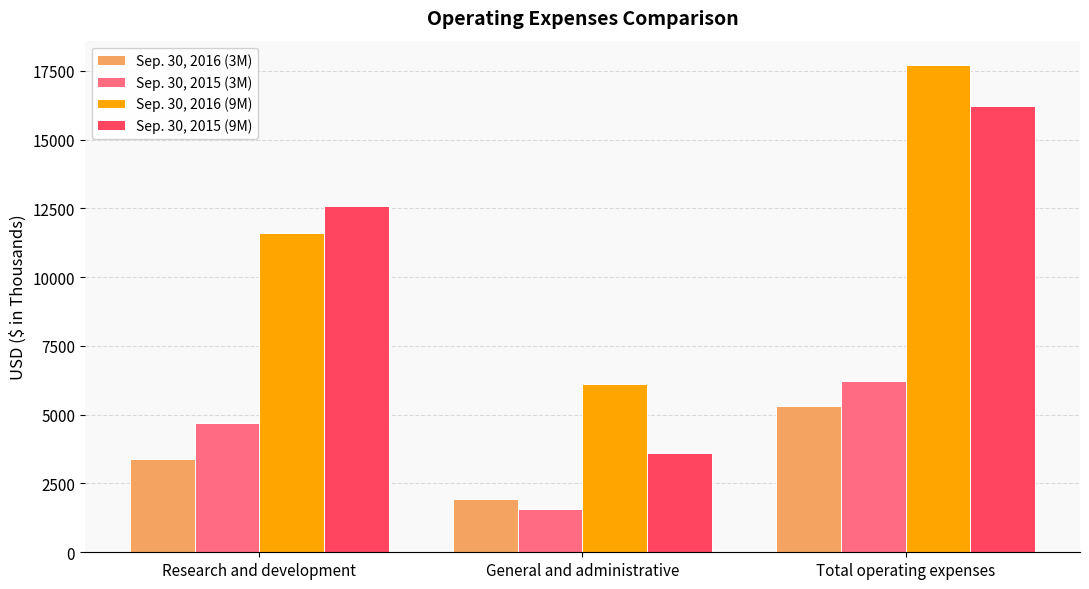

What is the value of the Sep. 30, 2015 (3M) bar at the 1st from the left?

4683